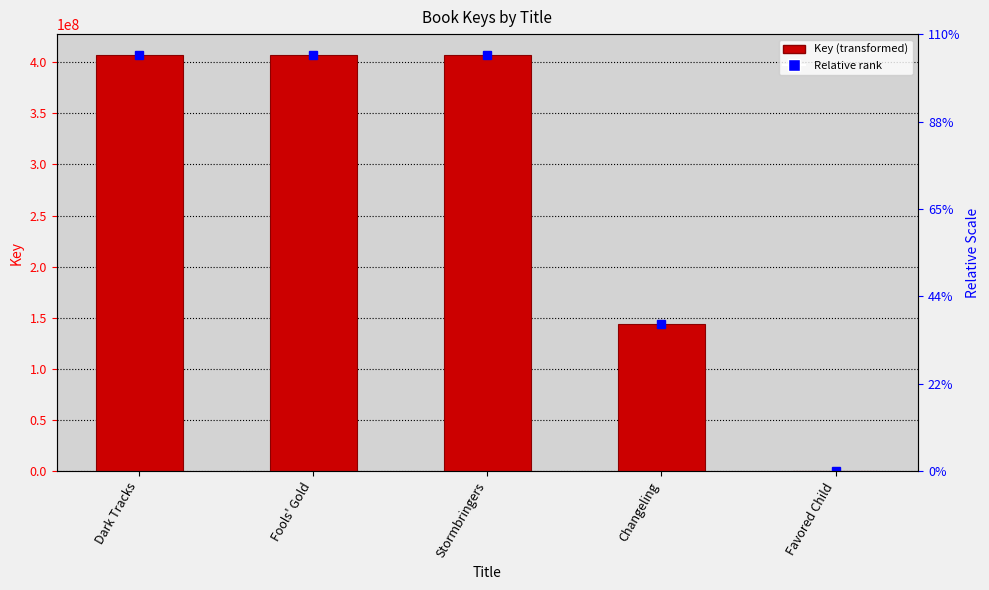

Reading right to left, what are all the values shown in this chart?

8373	144462781	407098975	407101011	407104188